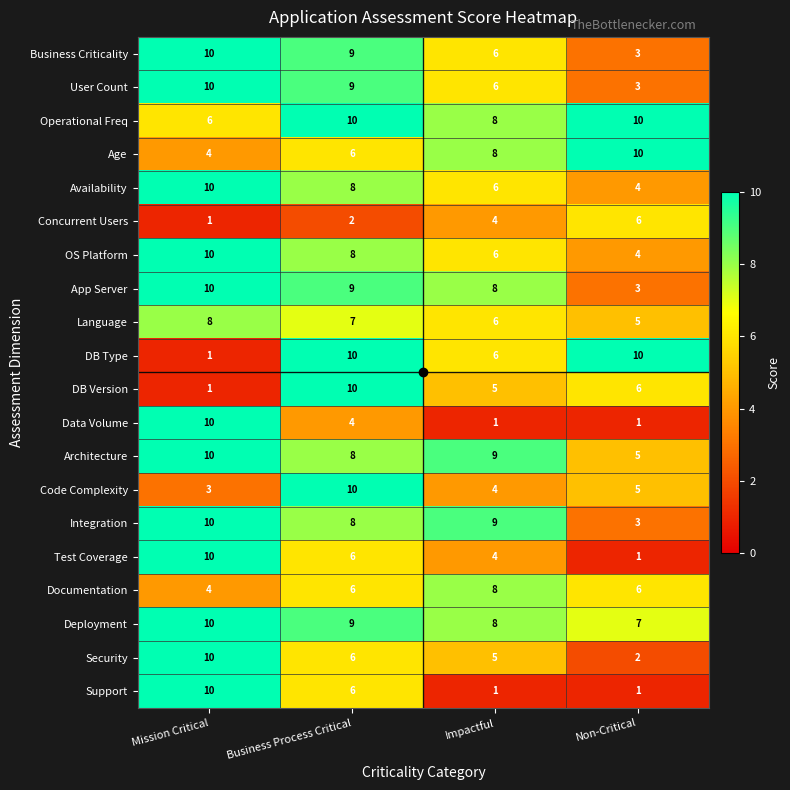

How many series are shown in this chart?

20